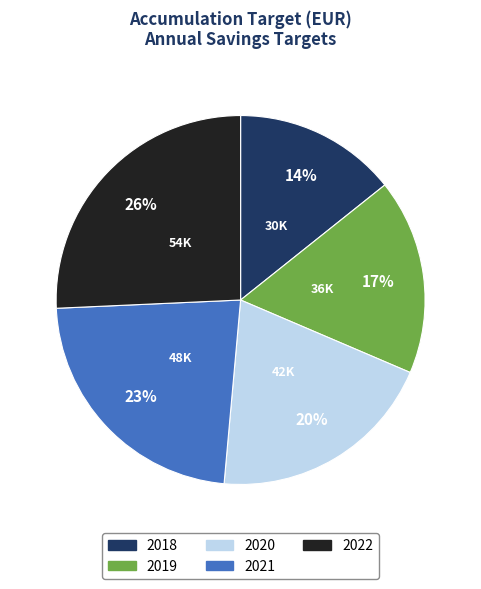

Does any single category account for the majority?

No